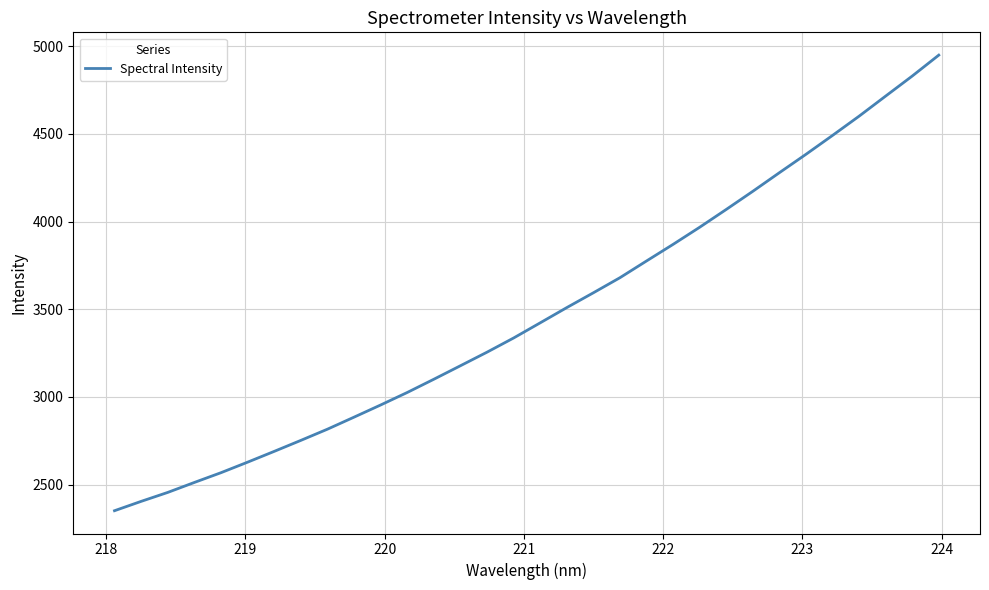

Does the chart display data point markers on the line(s)?

No